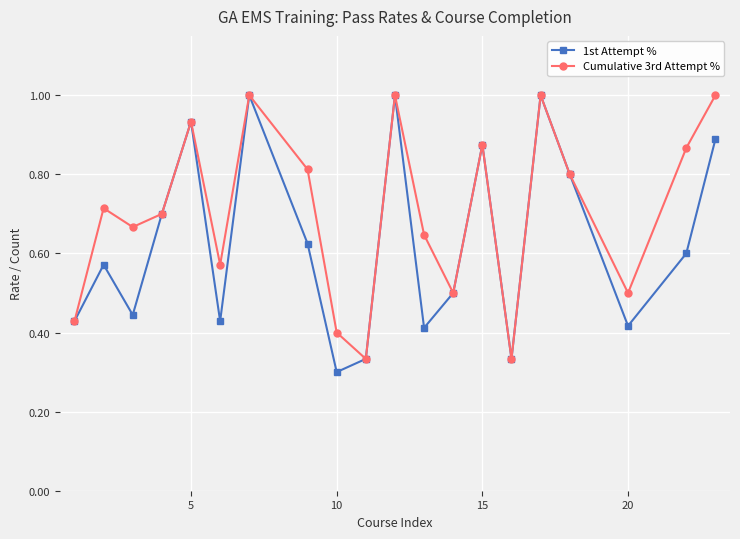

What are all the series names shown in the legend?

1st Attempt %, Cumulative 3rd Attempt %